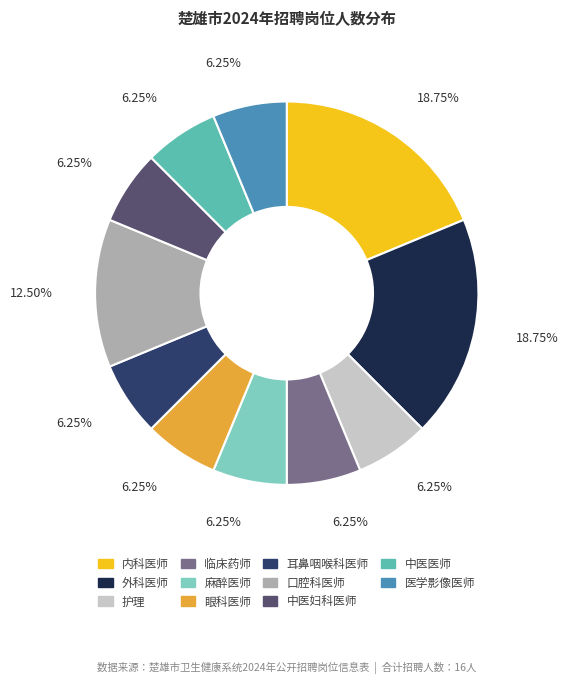

To the nearest percent, what percentage of the pie is 内科医师?

19%